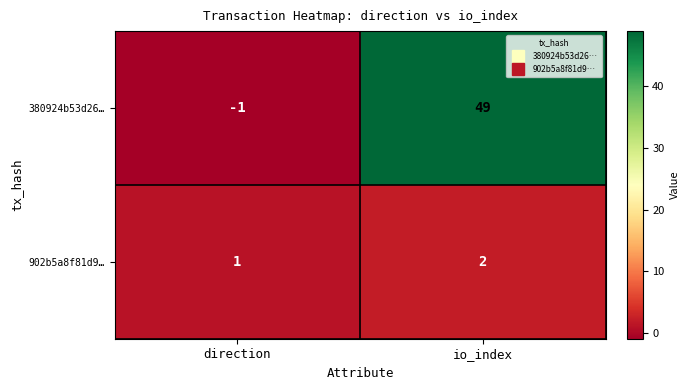

What is the minimum value shown in the chart?

-1